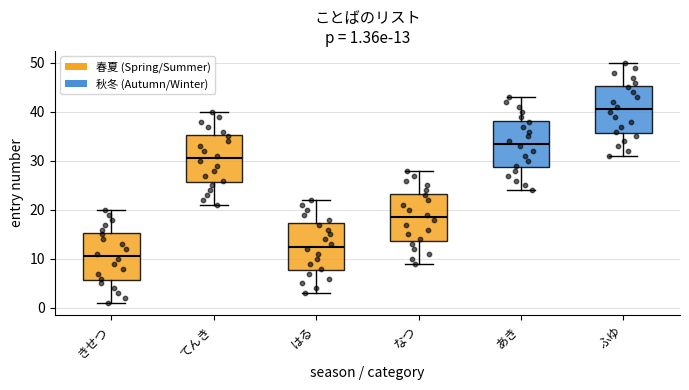

Which box has the lowest median line?

きせつ